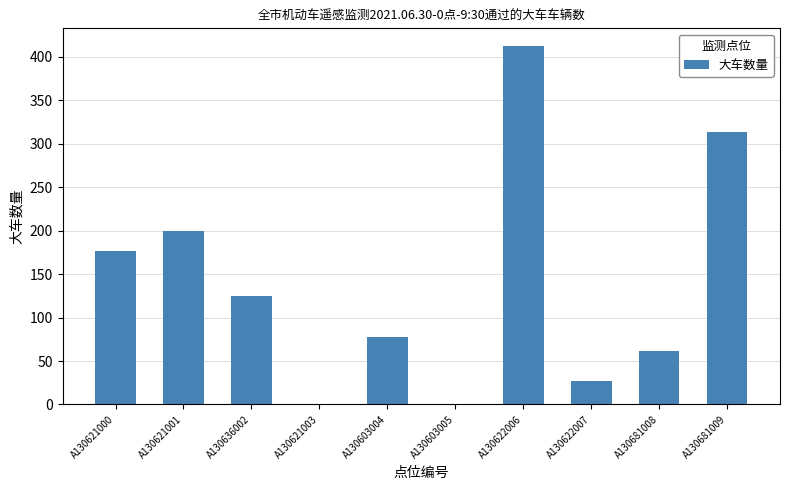

How many series are shown in this chart?

1